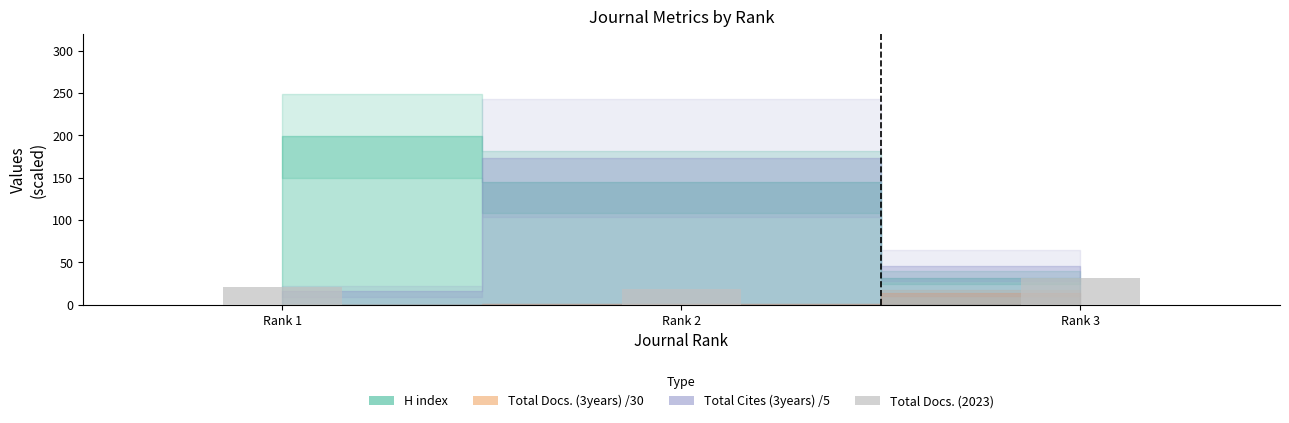

What is the difference between the second highest and minimum values?

2